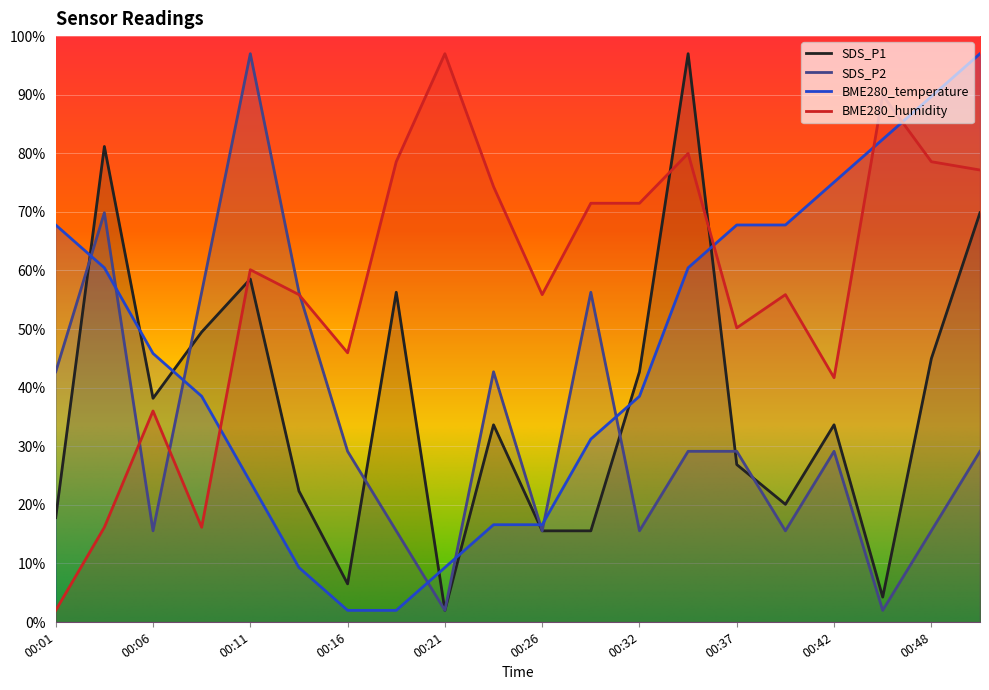

In BME280_humidity, how many points are higher than both neighbors (excluding endpoints)?

6